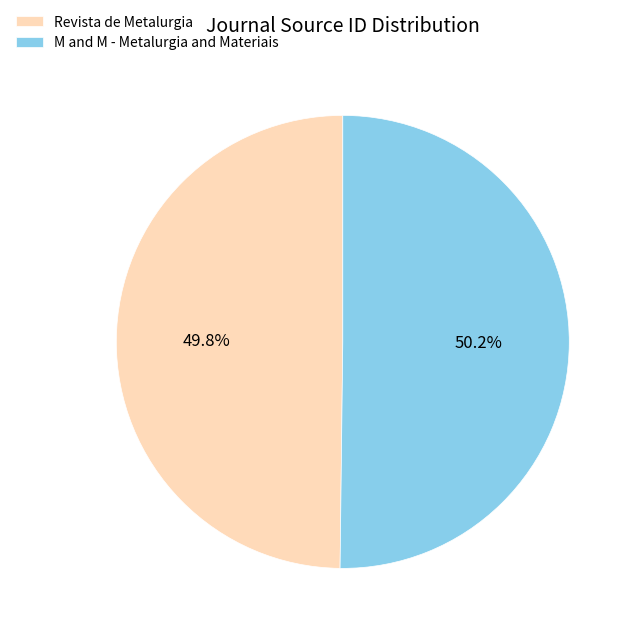

The Revista de Metalurgia slice represents 50% of the pie. True or false?

True